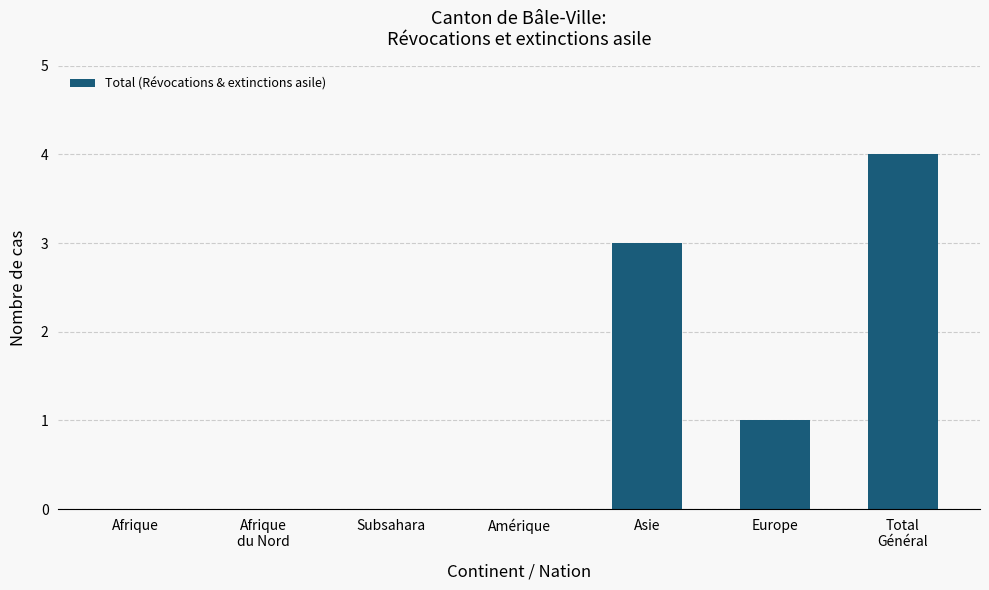

What is the greatest value displayed?

4